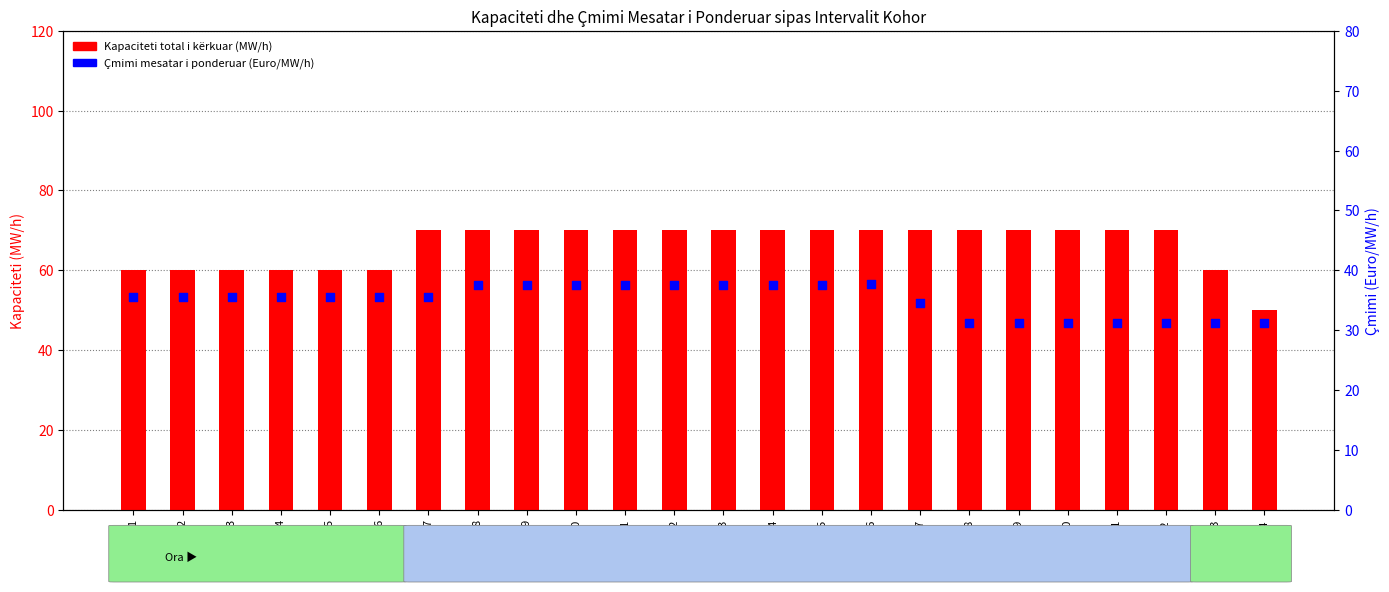

Is the value of Çmimi mesatar i ponderuar (Euro/MW/h) at 9 greater than the value of Kapaciteti total i kërkuar (MW/h) at 18?

No